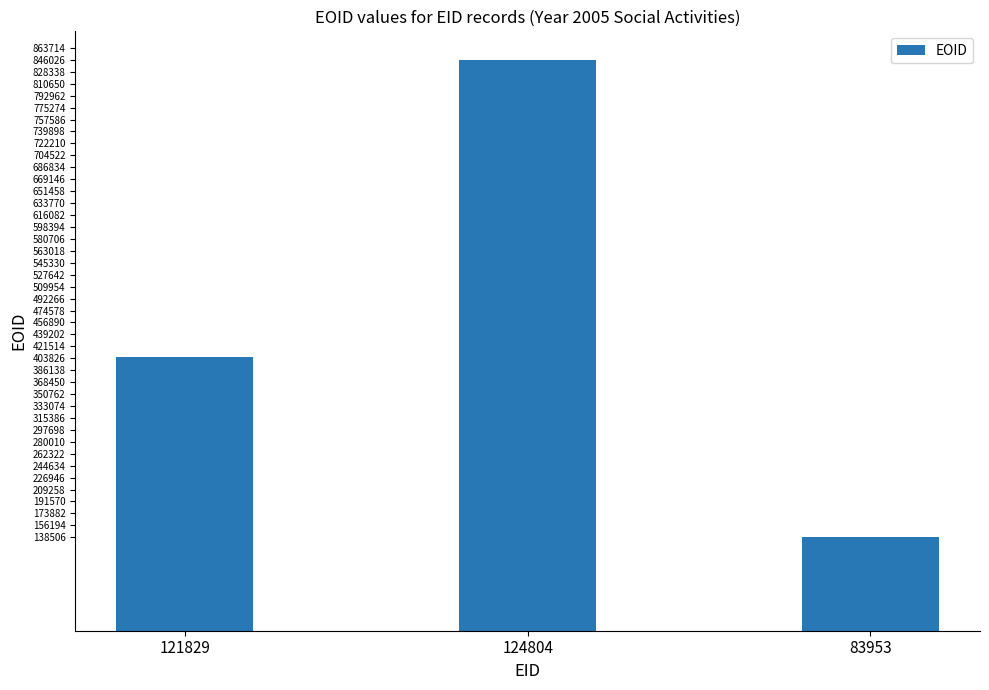

Reading left to right, extract all data points from this chart.

405272	846033	138506